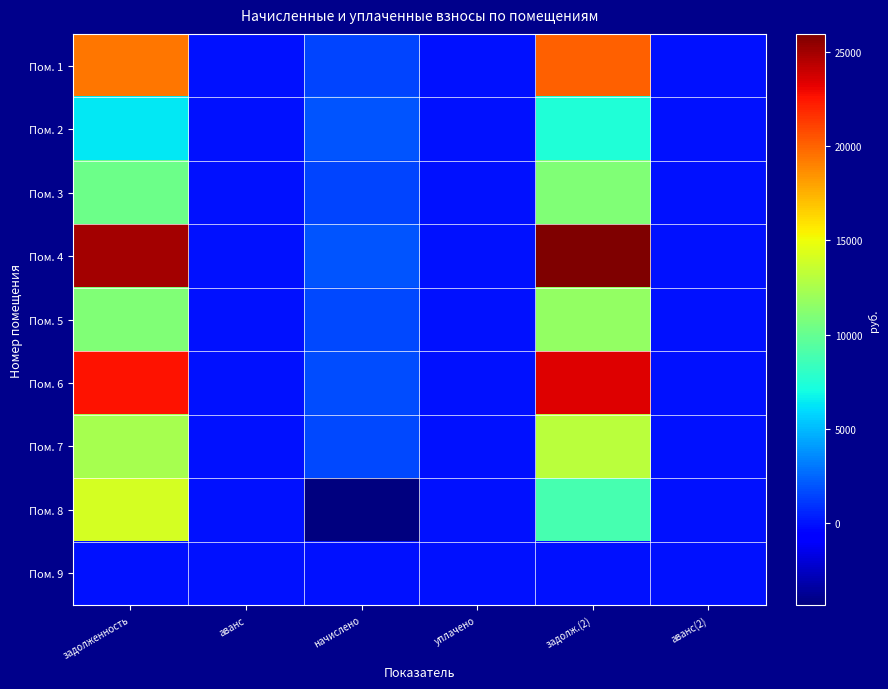

What is the smallest value displayed?

-4361.0